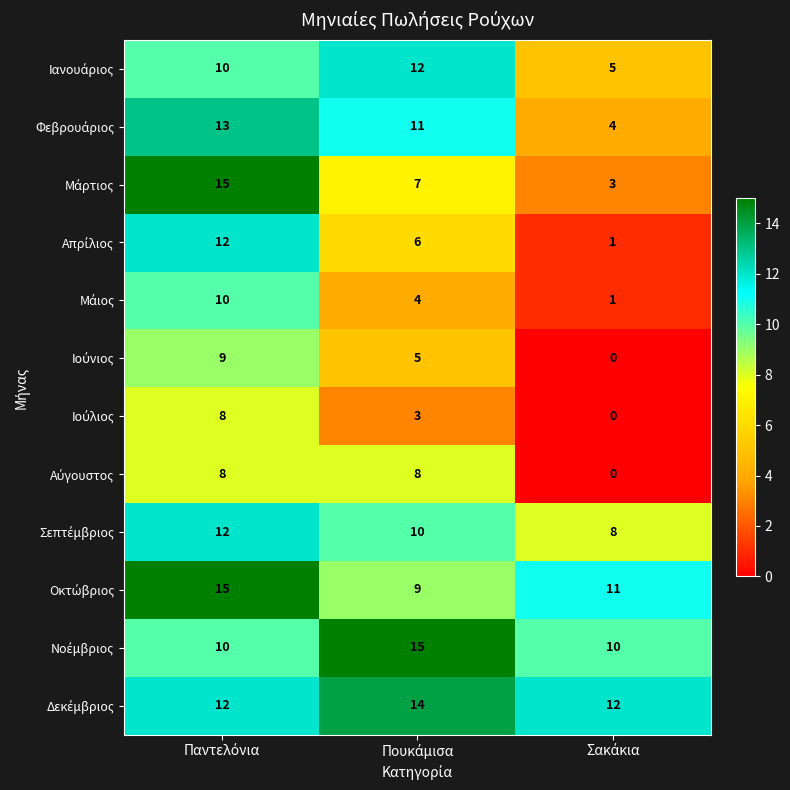

How many data points does each series have?

3